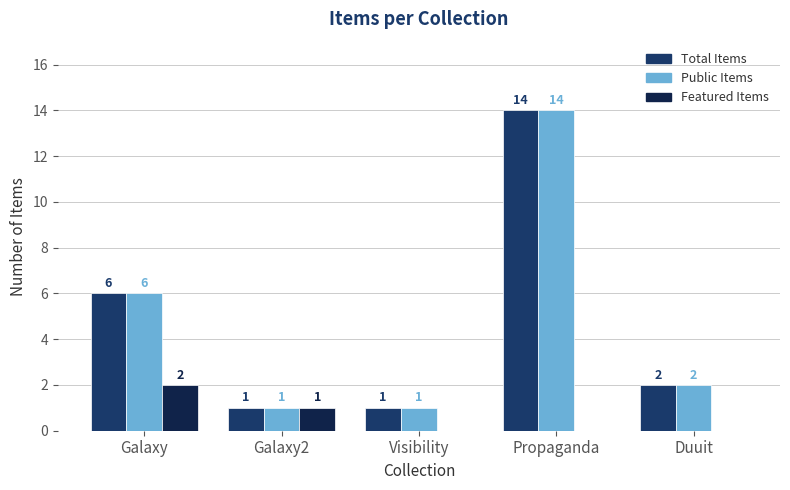

What is the sum of all Total Items values?

24